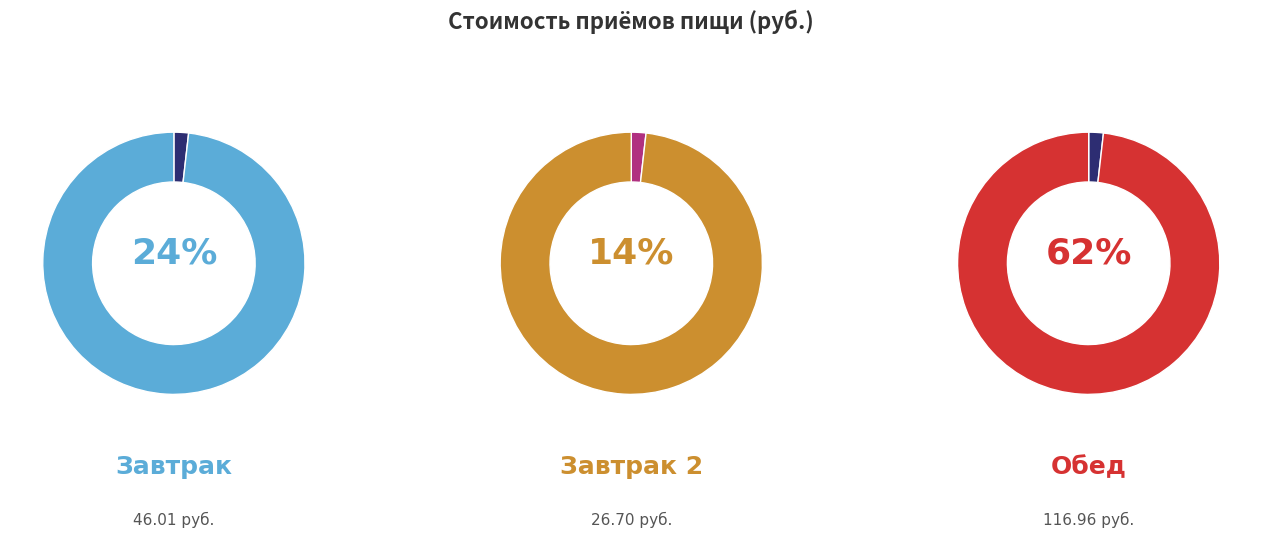

How much of the chart is everything except Завтрак 2?

85.9%